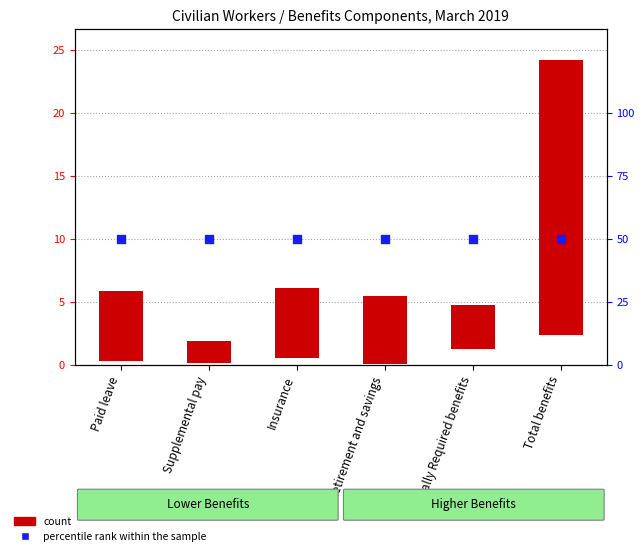

What are all the series names shown in the legend?

count, percentile rank within the sample